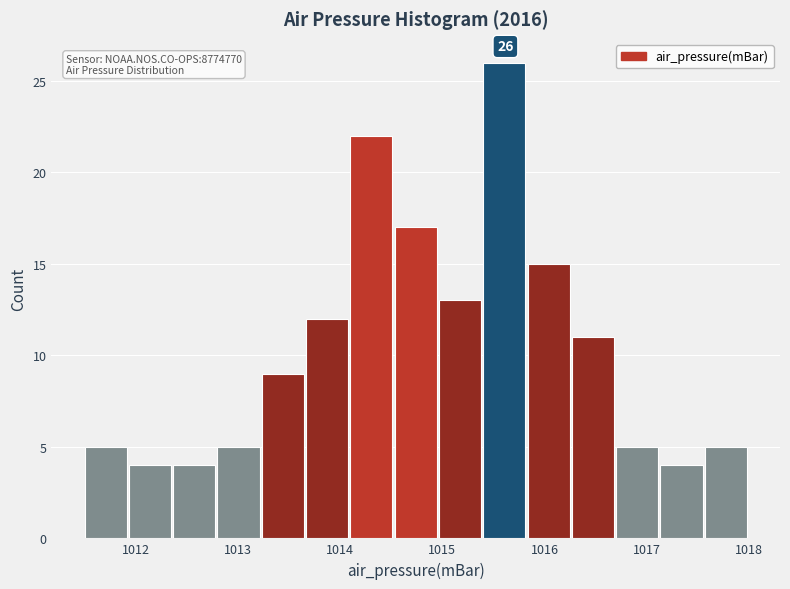

Which range on the x-axis has the tallest bar?

1015.4 to 1015.8